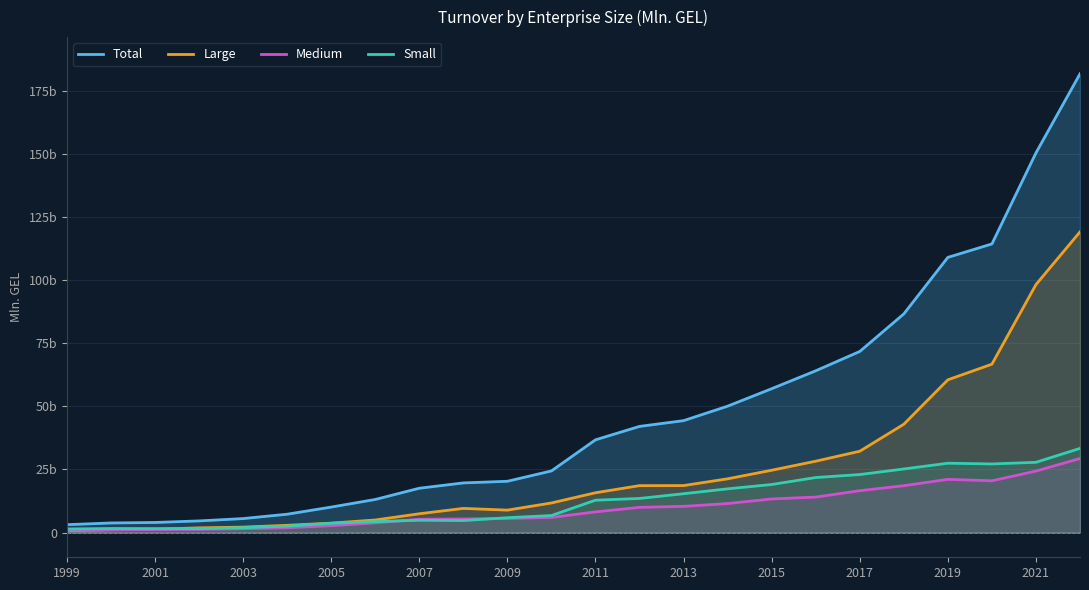

True or false: Small and Medium intersect in this chart.

True